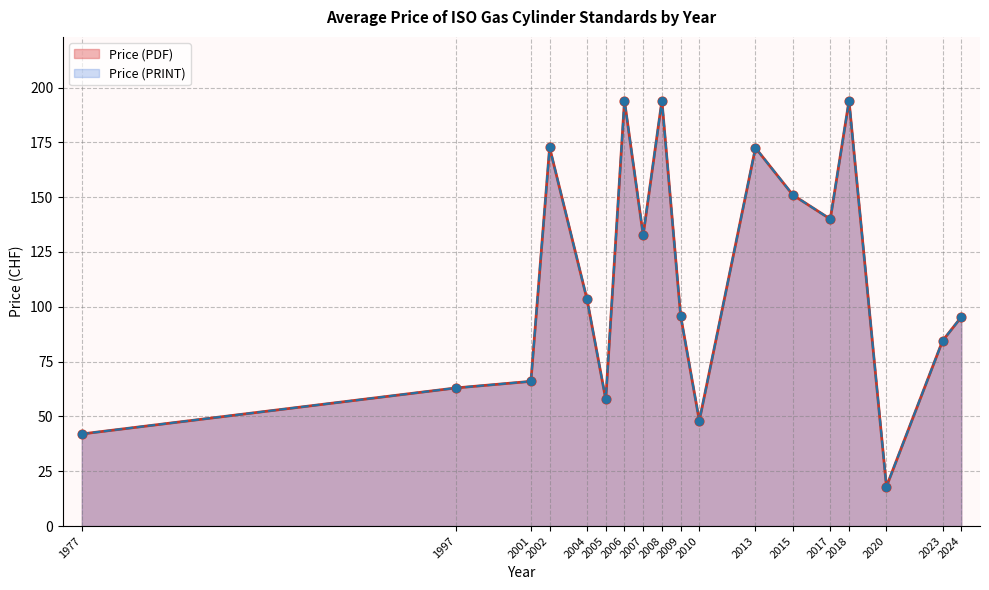

Which series has the largest total across all categories?

Price (PDF)